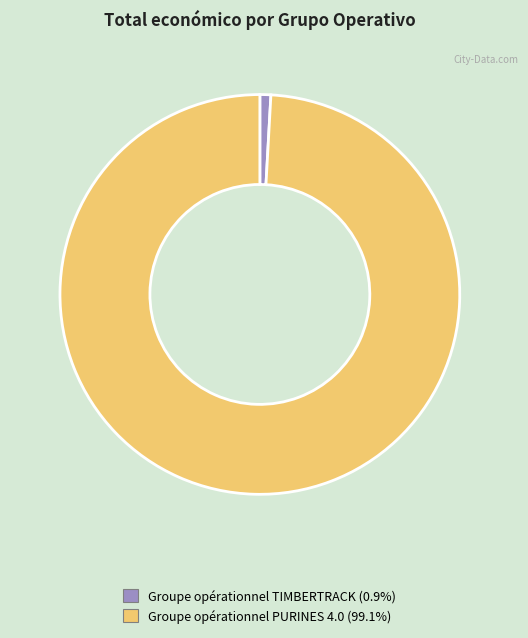

What is the majority slice?

Groupe opérationnel PURINES 4.0